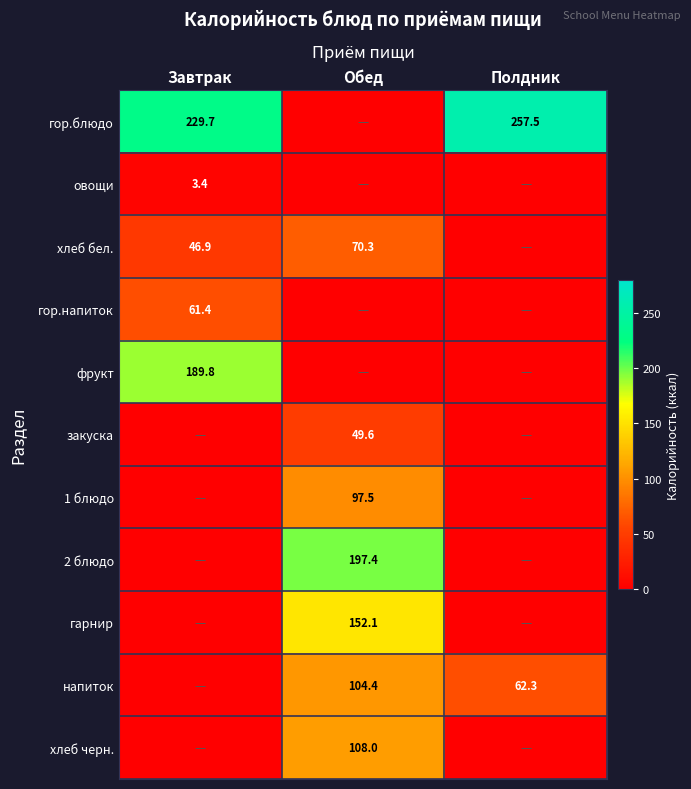

The value of гор.напиток at Завтрак is 87.0. True or false?

False